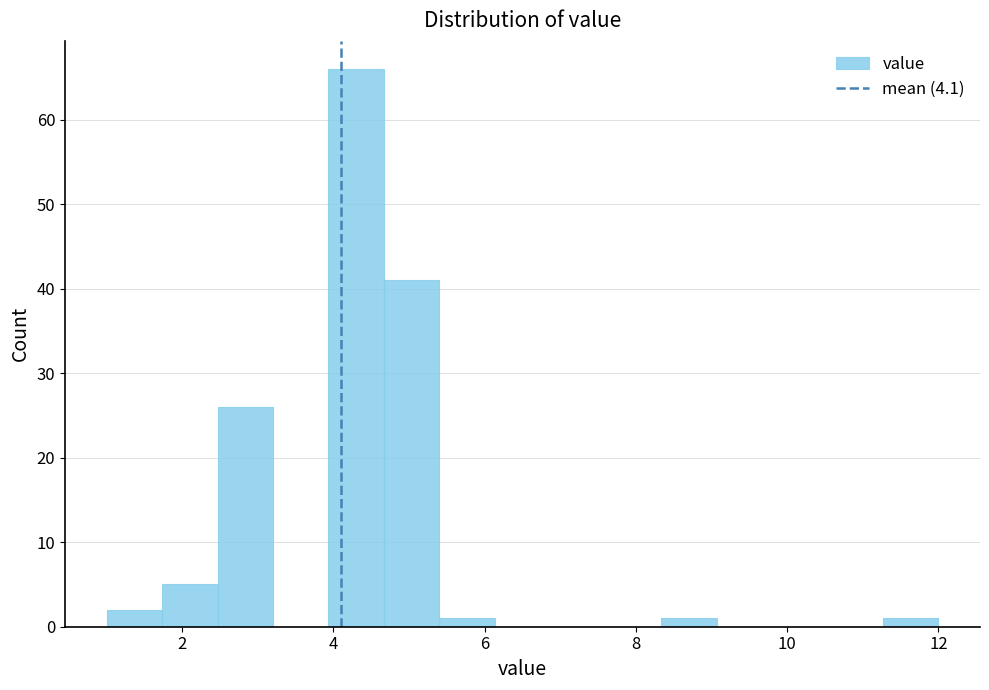

Read against the x-axis, roughly where is the centre of the tallest bar?

4.4